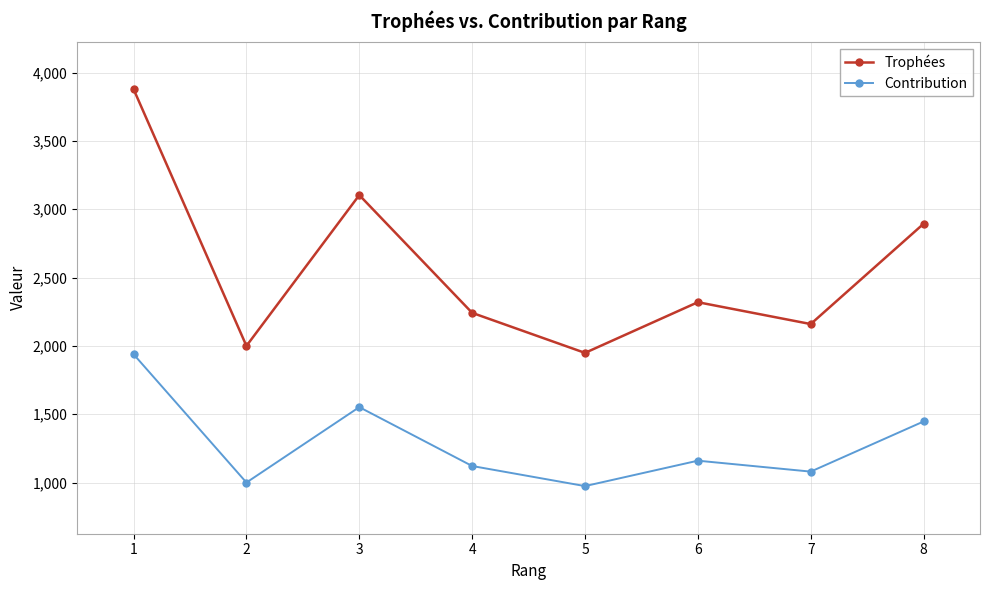

True or false: Trophées and Contribution cross at least once.

False